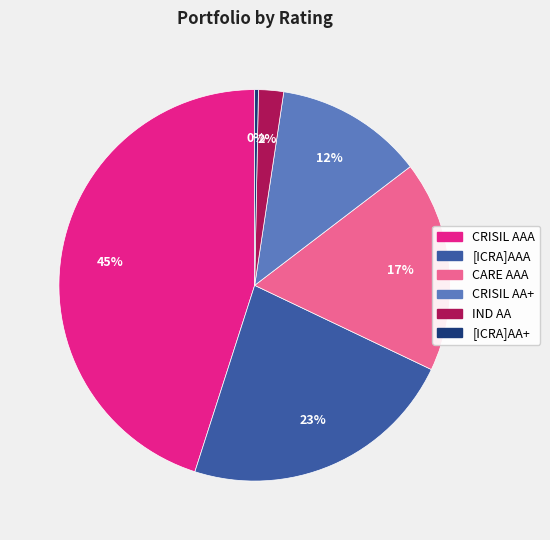

True or false: CRISIL AA+ accounts for 5% of the total.

False